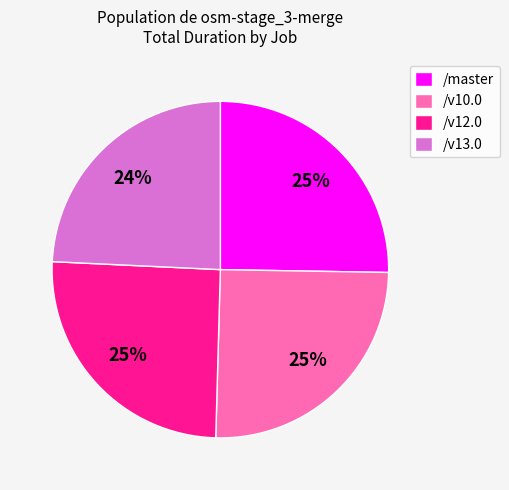

Is there any slice that represents more than half of the pie?

No